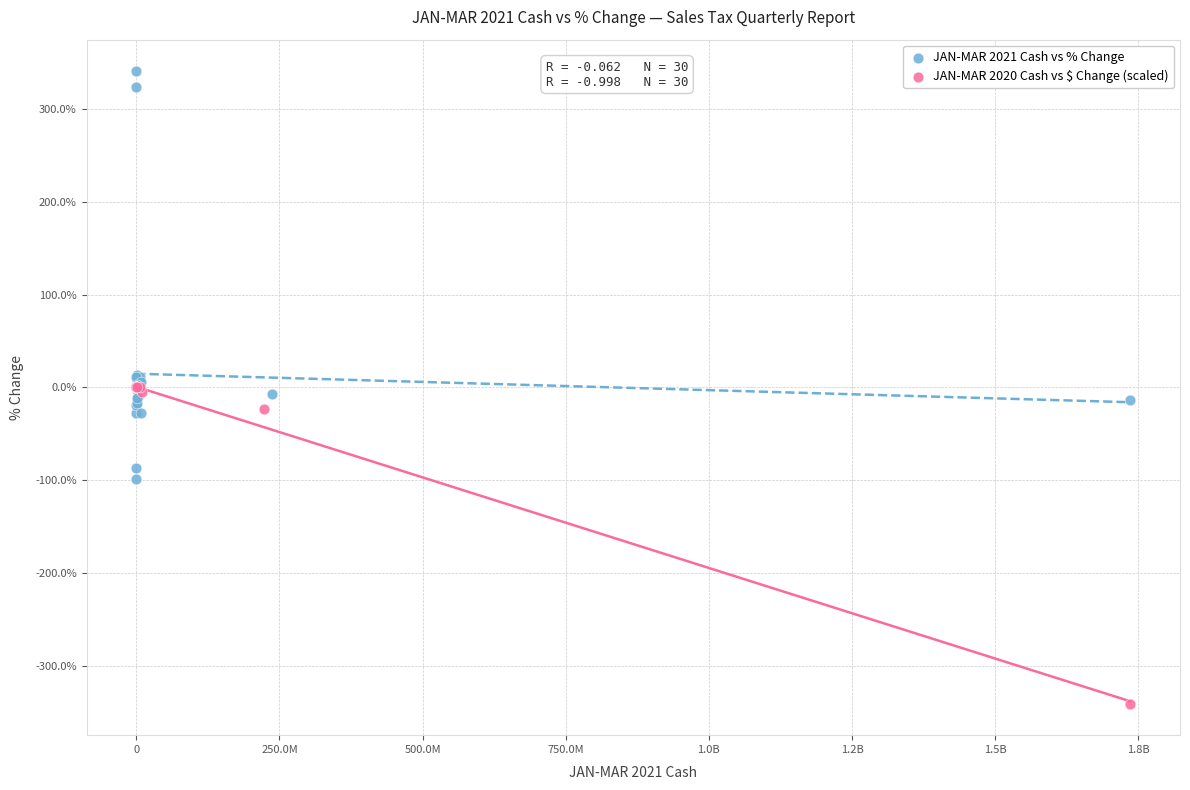

Which series contains the lowest Y value?

JAN-MAR 2020 Cash vs $ Change (scaled)